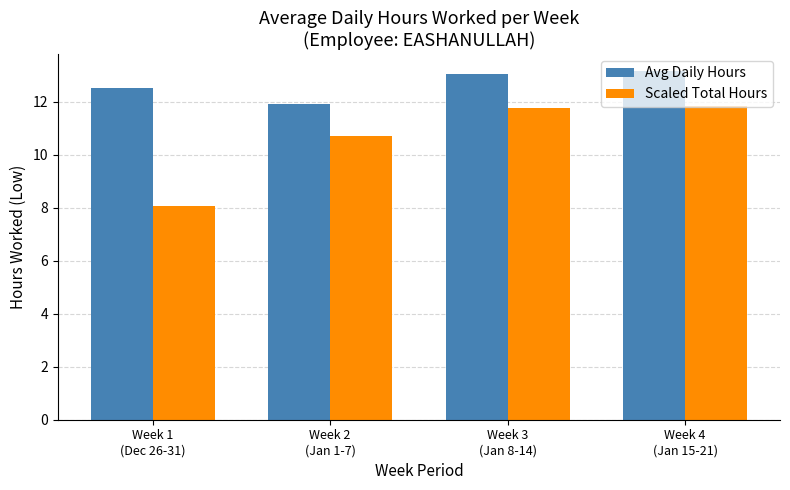

Is it true that Scaled Total Hours equals 19.8 at Week 4
(Jan 15-21)?

False